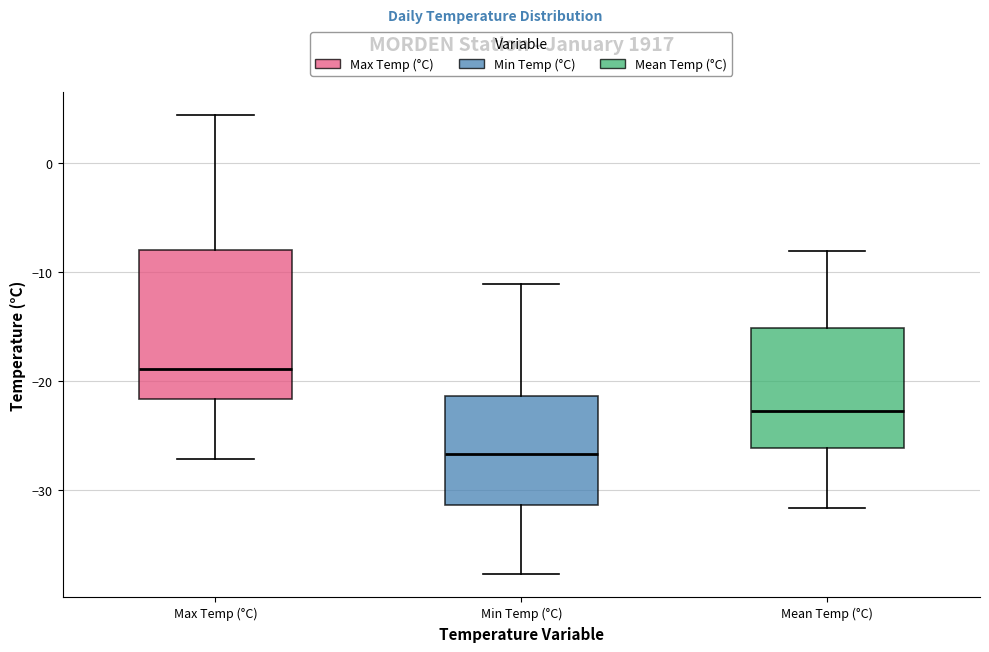

Reading left to right, read every box against the y-axis: the position of its median line, the range the box covers, and the ends of its whiskers. The values are not printed on the chart, so give them approximately, as read against the axis.

Max Temp (°C): median -19, box -22 to -8, whiskers -27 to 4
Min Temp (°C): median -27, box -31 to -21, whiskers -38 to -11
Mean Temp (°C): median -23, box -26 to -15, whiskers -32 to -8